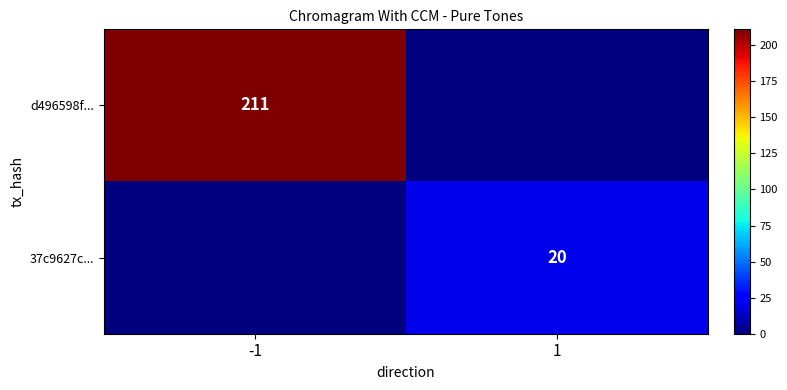

The value of d496598f... at -1 is 349. True or false?

False